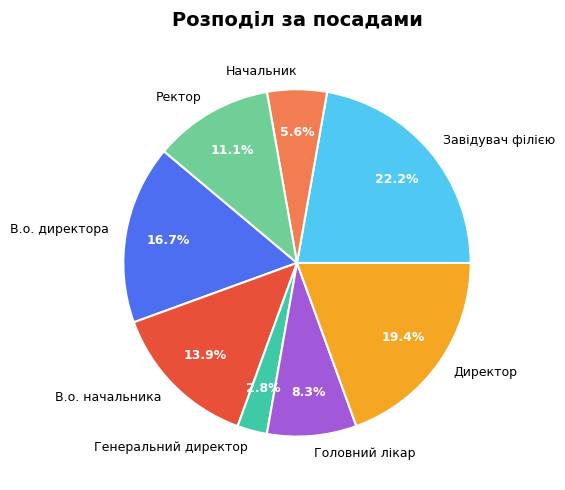

Does В.о. начальника represent more than half of the total?

No